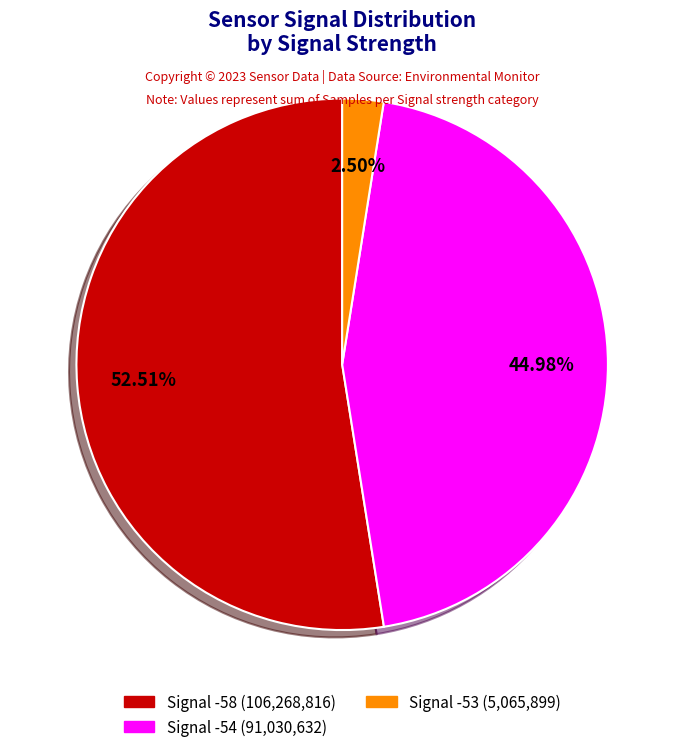

Is there any slice that represents more than half of the pie?

Yes